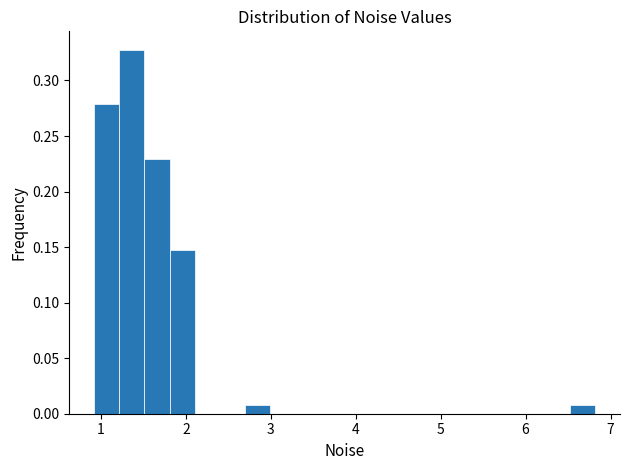

Around what value on the x-axis is the tallest bar? Give the approximate position of its centre, as read against the axis.

1.4